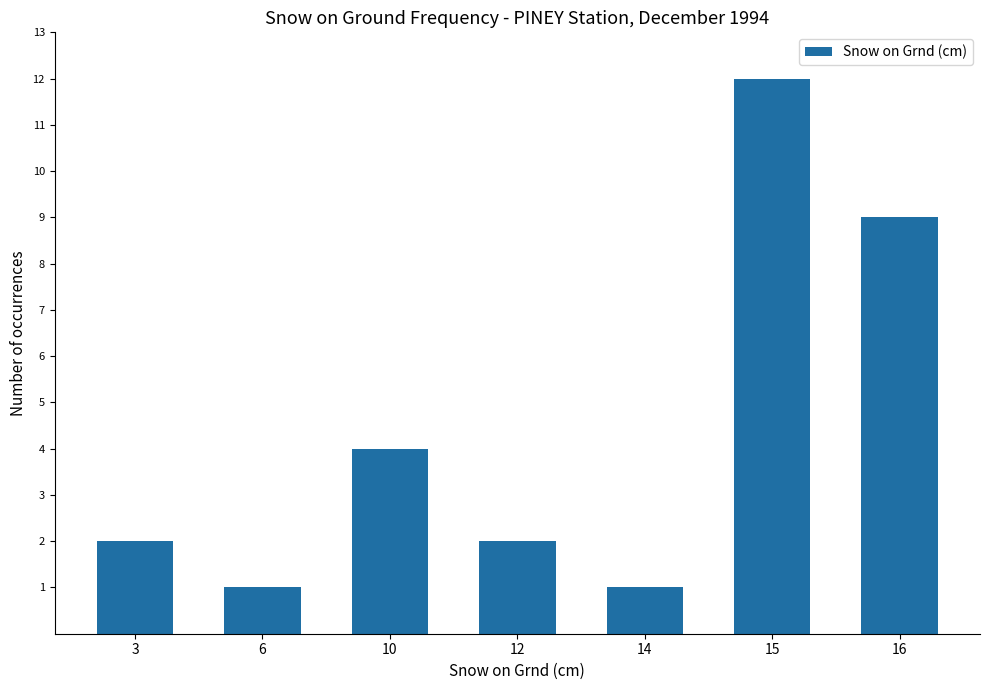

What is the difference between the values at 3 and 6?

1